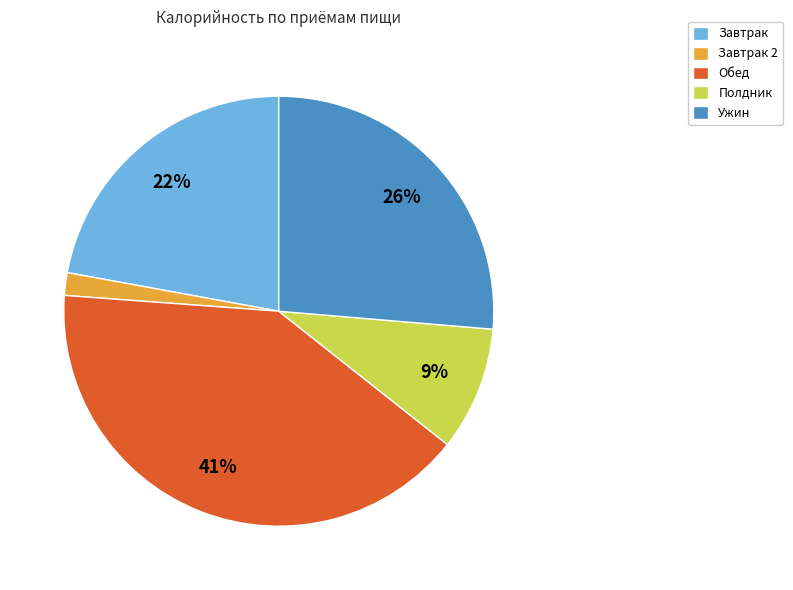

Is there any slice that represents more than half of the pie?

No